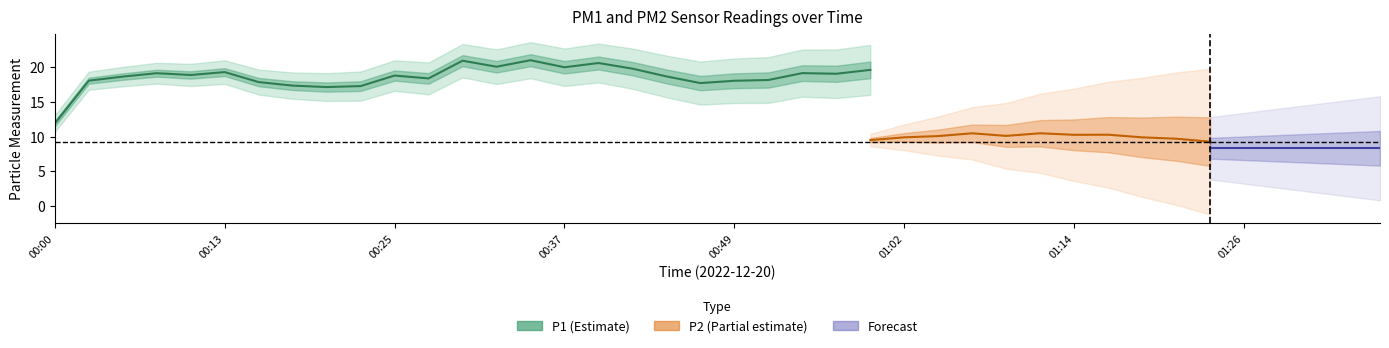

Which series has the widest spread of values?

P1